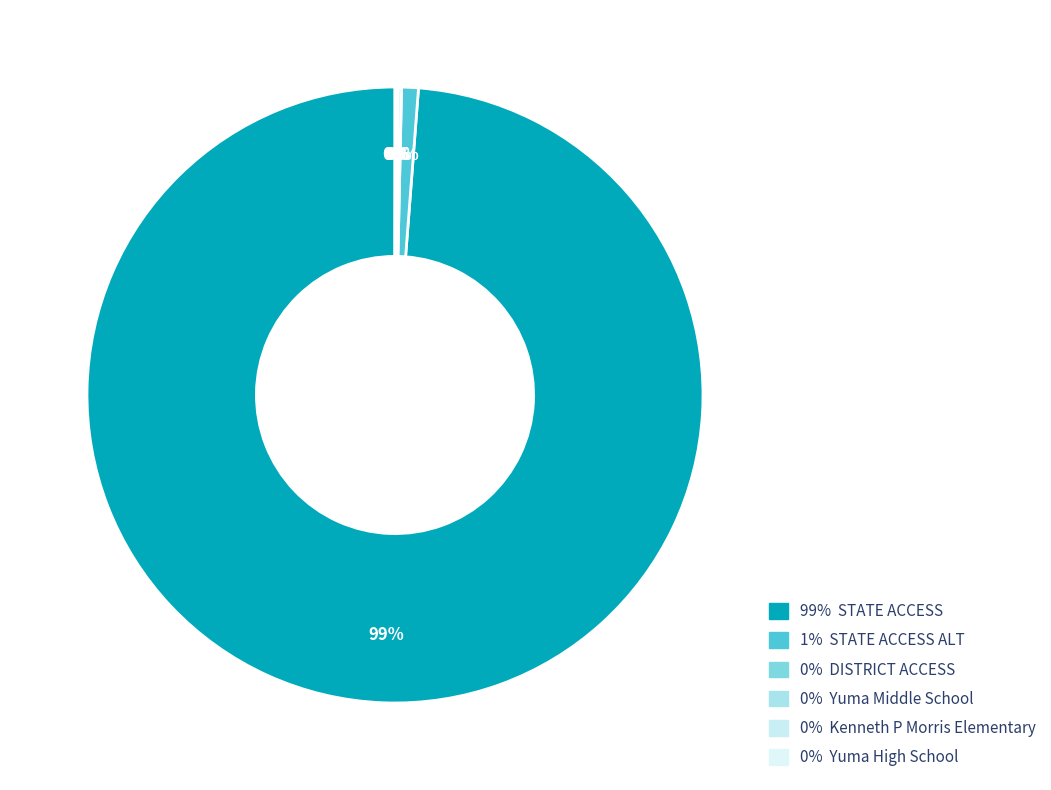

Which category has the smallest portion of the pie?

Yuma High School